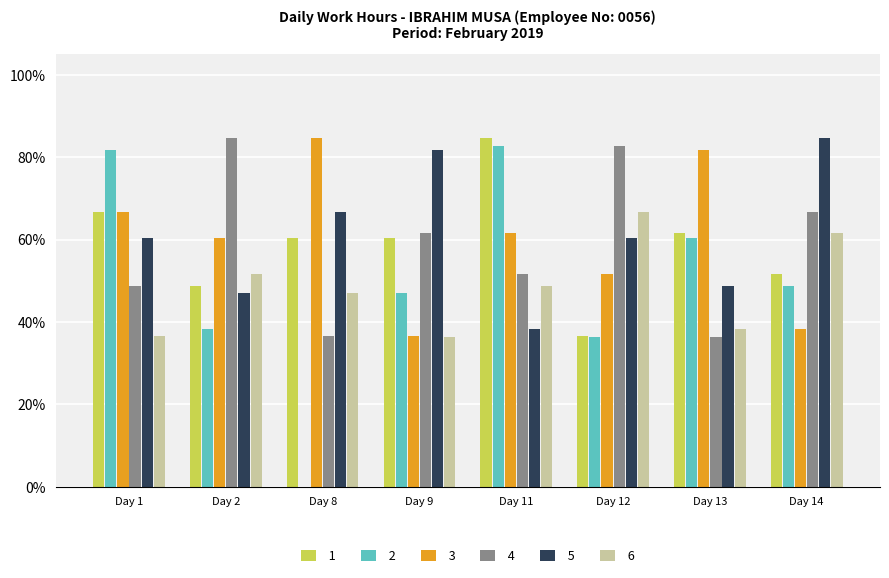

What is the average value of the 3 series?

0.6